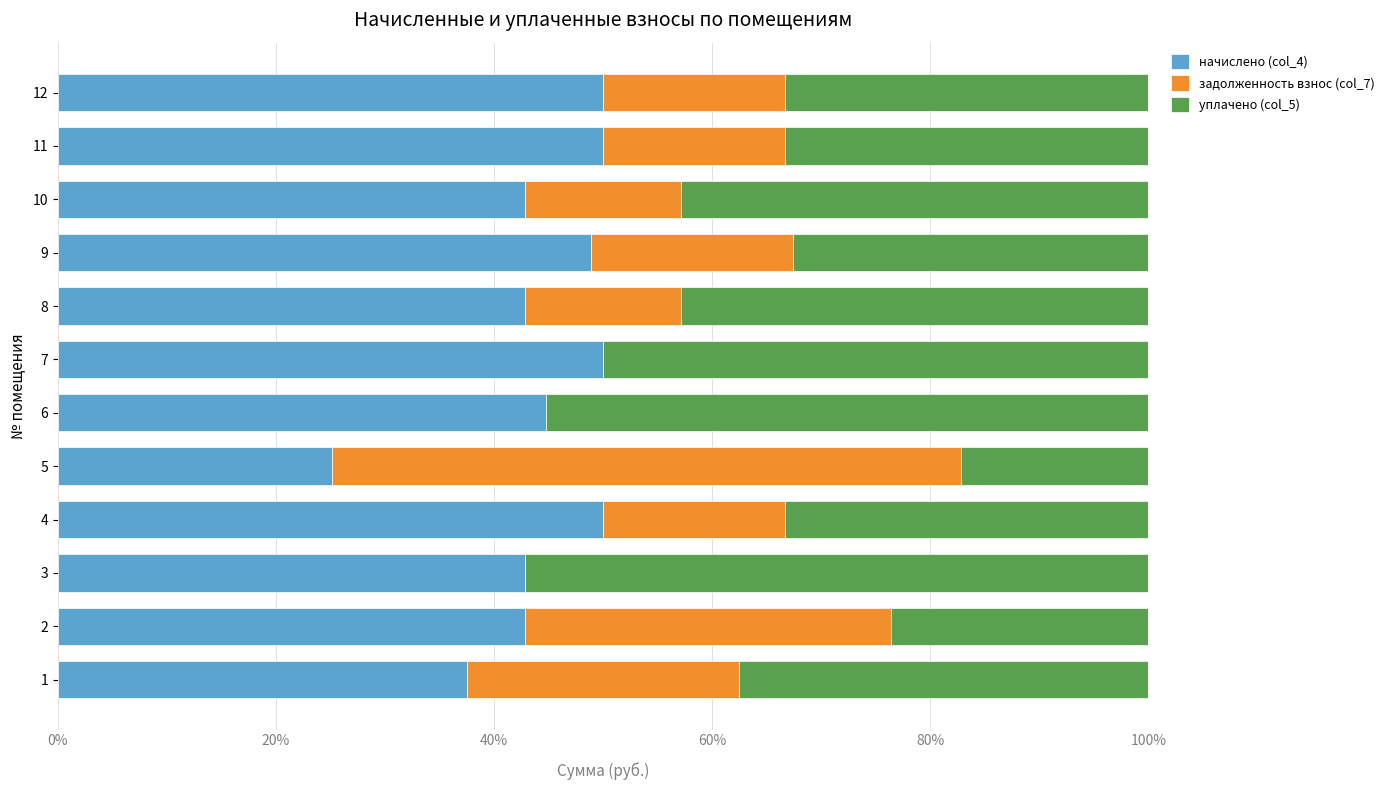

What is the total value across all series at 2?

100.0